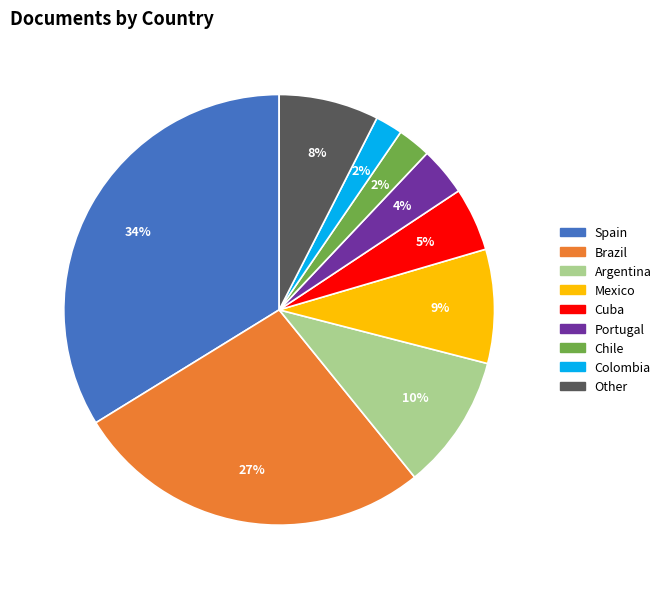

To the nearest percent, what is the average slice percentage?

11%